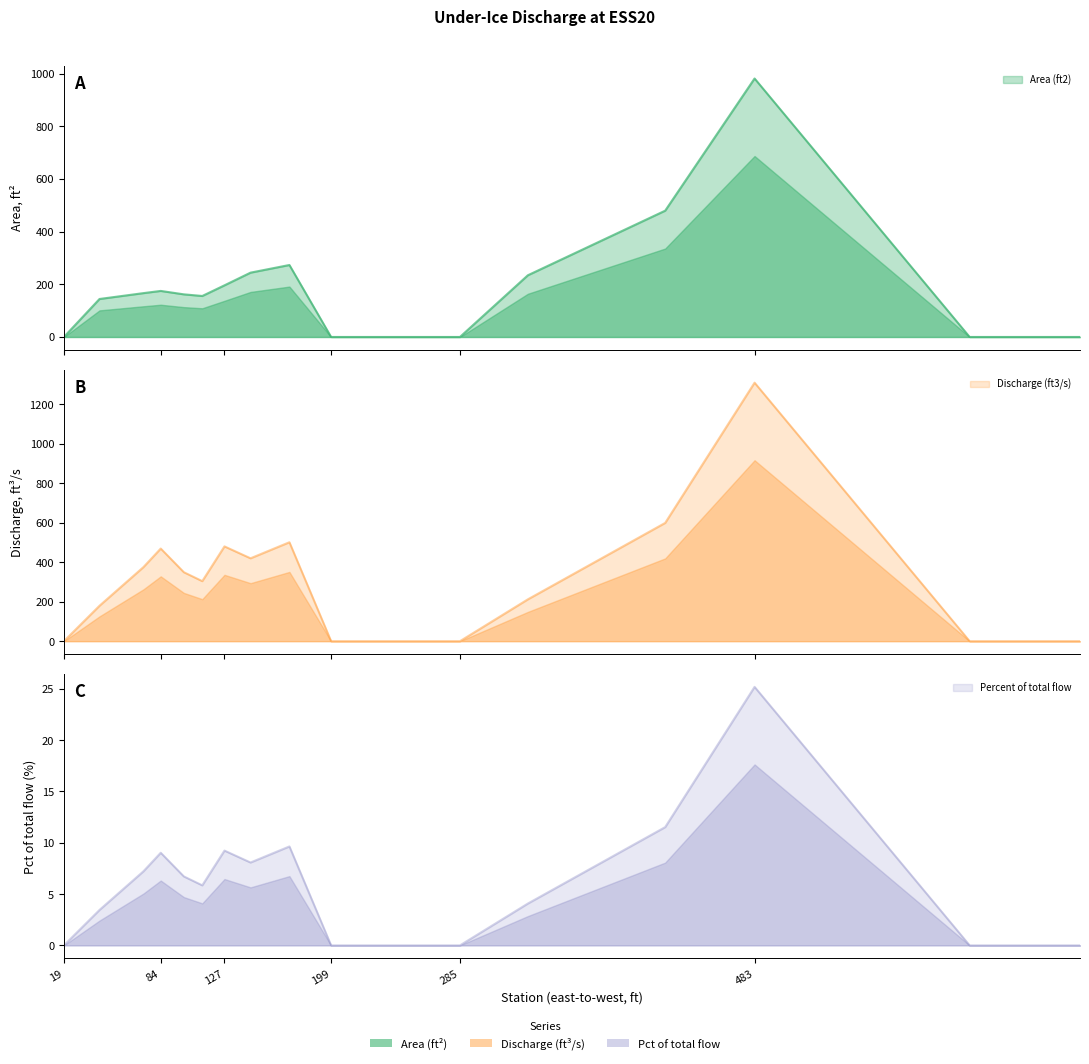

At which label is Discharge (ft3/s) closest to 654?

423.6